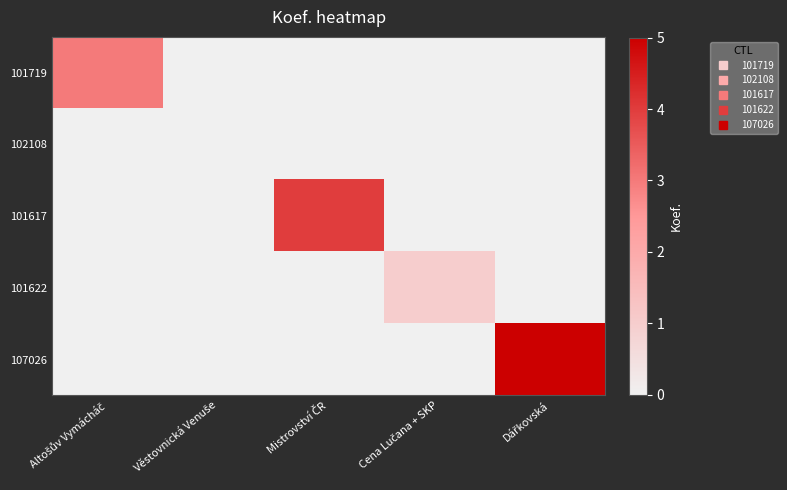

How many series are shown in this chart?

5